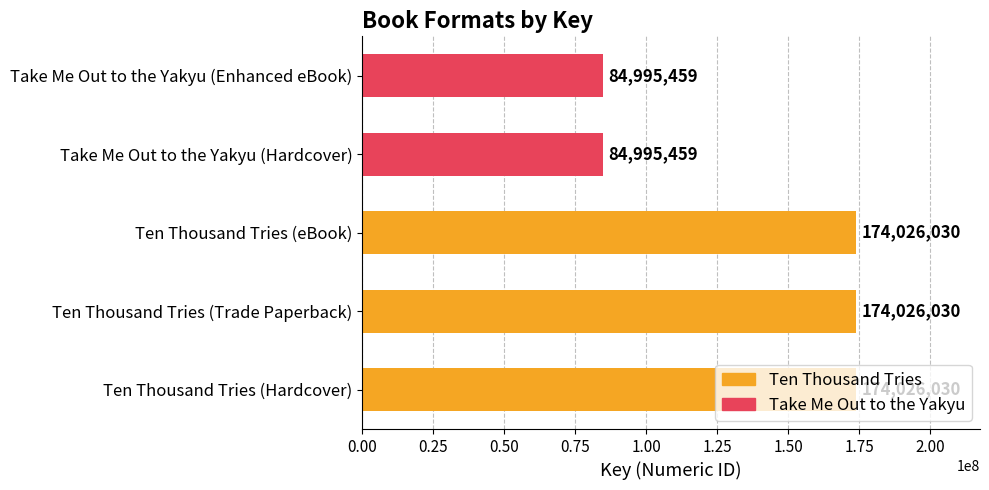

What is the minimum value shown in the chart?

84995459